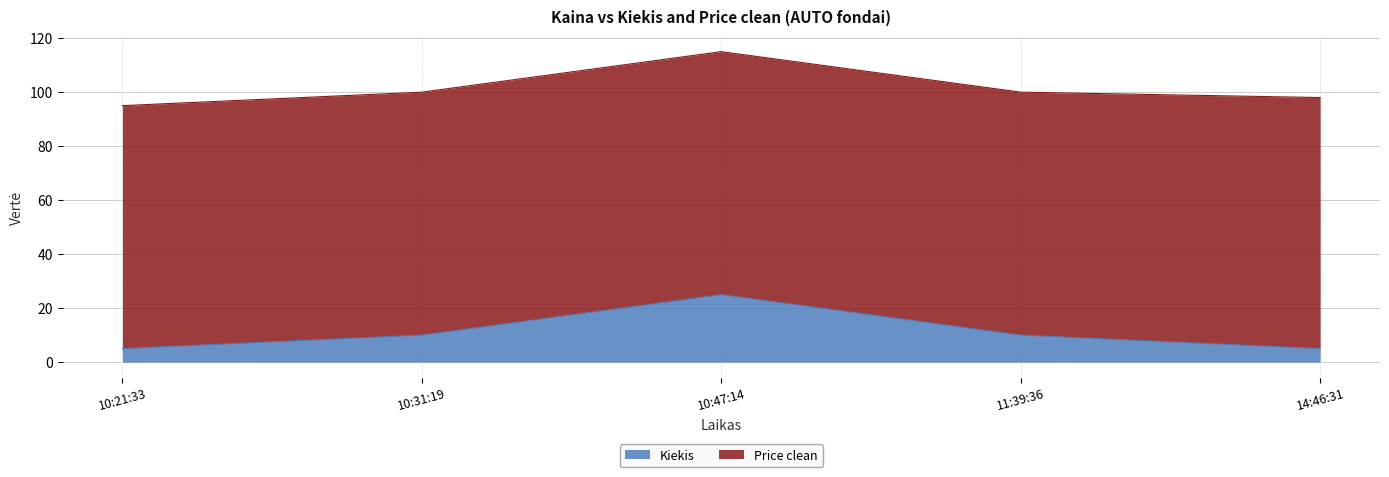

How many data points are above 10?

1